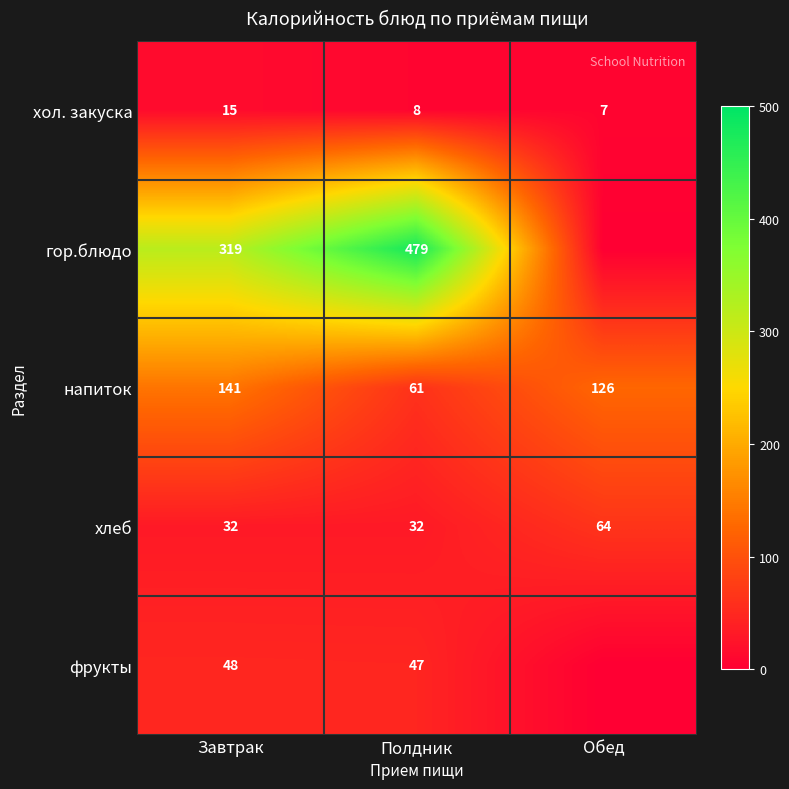

Is it true that хол. закуска equals 13.1 at Полдник?

False